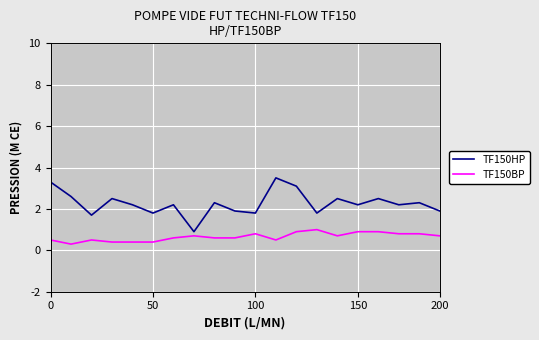

What is the difference between the maximum and minimum values in the TF150BP series?

0.7